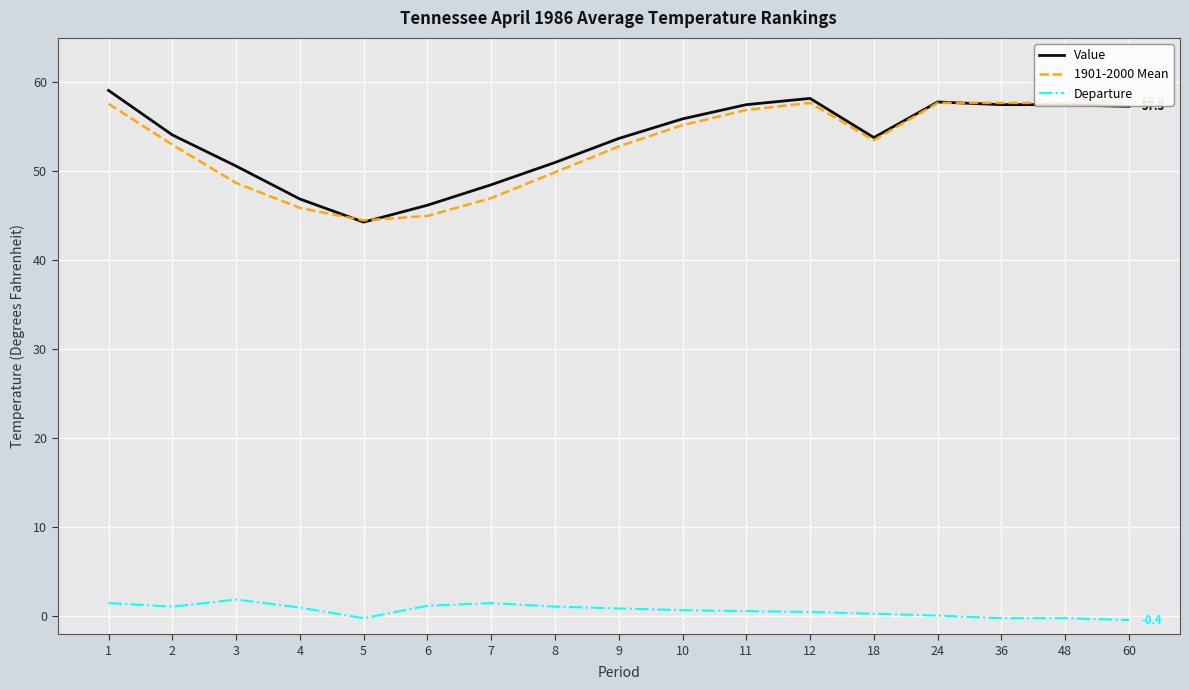

True or false: 1901-2000 Mean and Departure cross at least once.

False